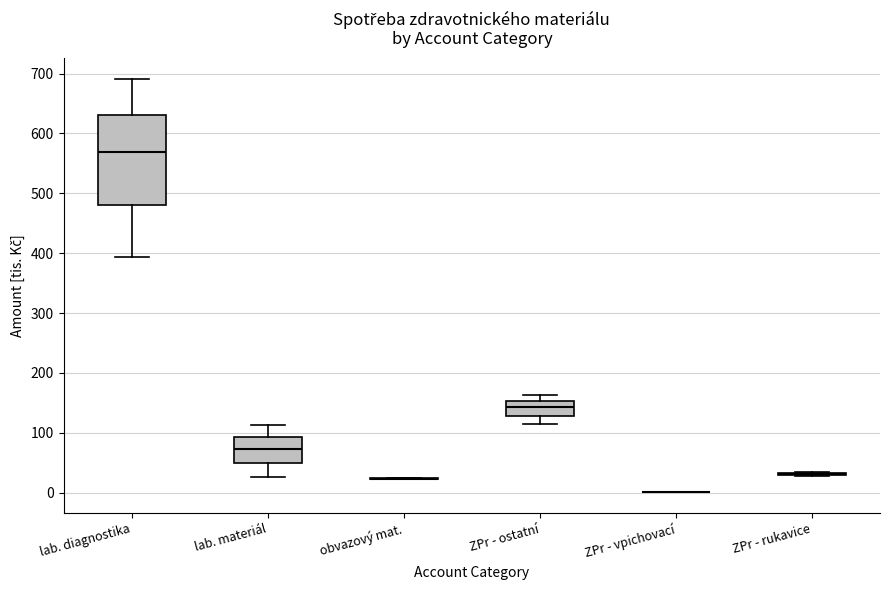

Reading left to right, read every box against the y-axis: the position of its median line, the range the box covers, and the ends of its whiskers. The values are not printed on the chart, so give them approximately, as read against the axis.

lab. diagnostika: median 570, box 480 to 630, whiskers 390 to 690
lab. materiál: median 70, box 50 to 90, whiskers 30 to 110
obvazový mat.: box collapsed to a line at 20, whiskers 20 to 20
ZPr - ostatní: median 140, box 130 to 150, whiskers 120 to 160
ZPr - vpichovací: box collapsed to a line at 0, whiskers 0 to 0
ZPr - rukavice: box collapsed to a line at 30, whiskers 30 to 40